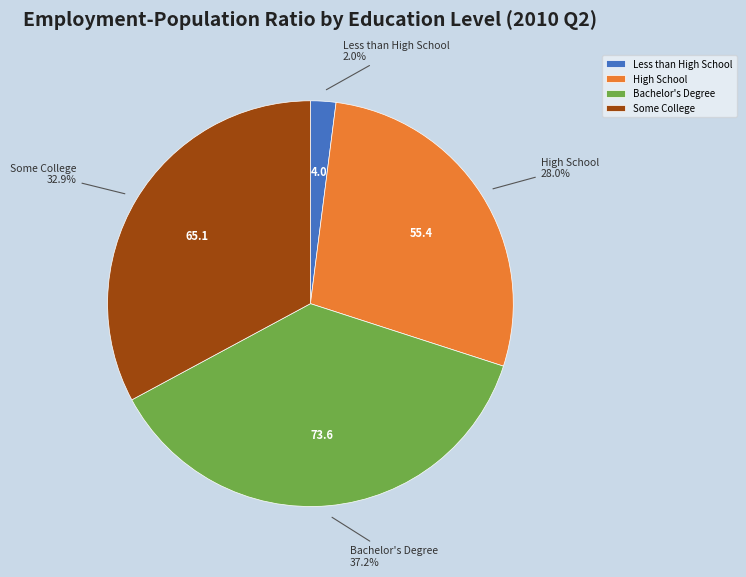

True or false: Bachelor's Degree accounts for 37% of the total.

True